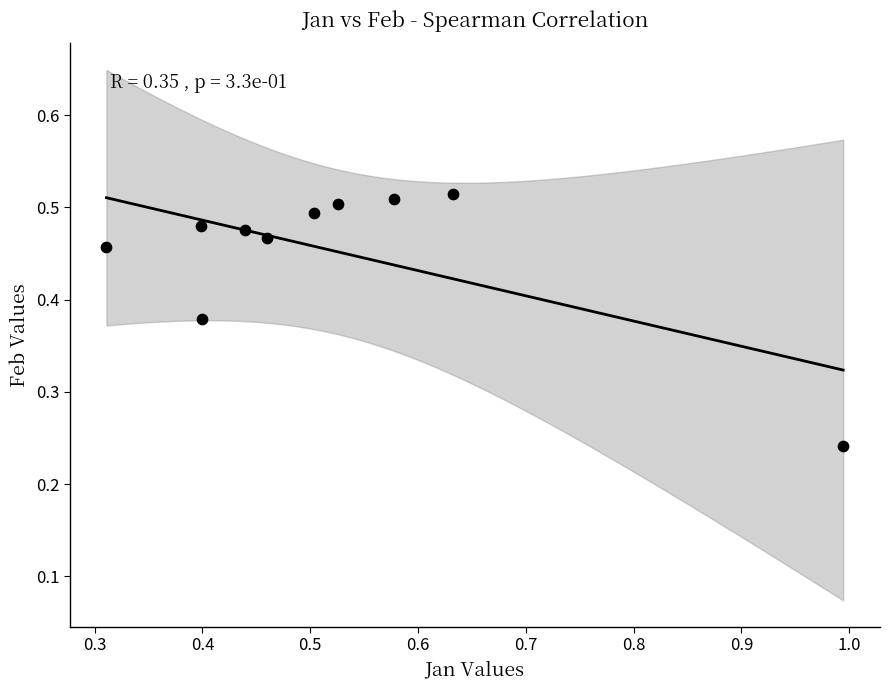

What is the range of X values (max minus min)?

0.7